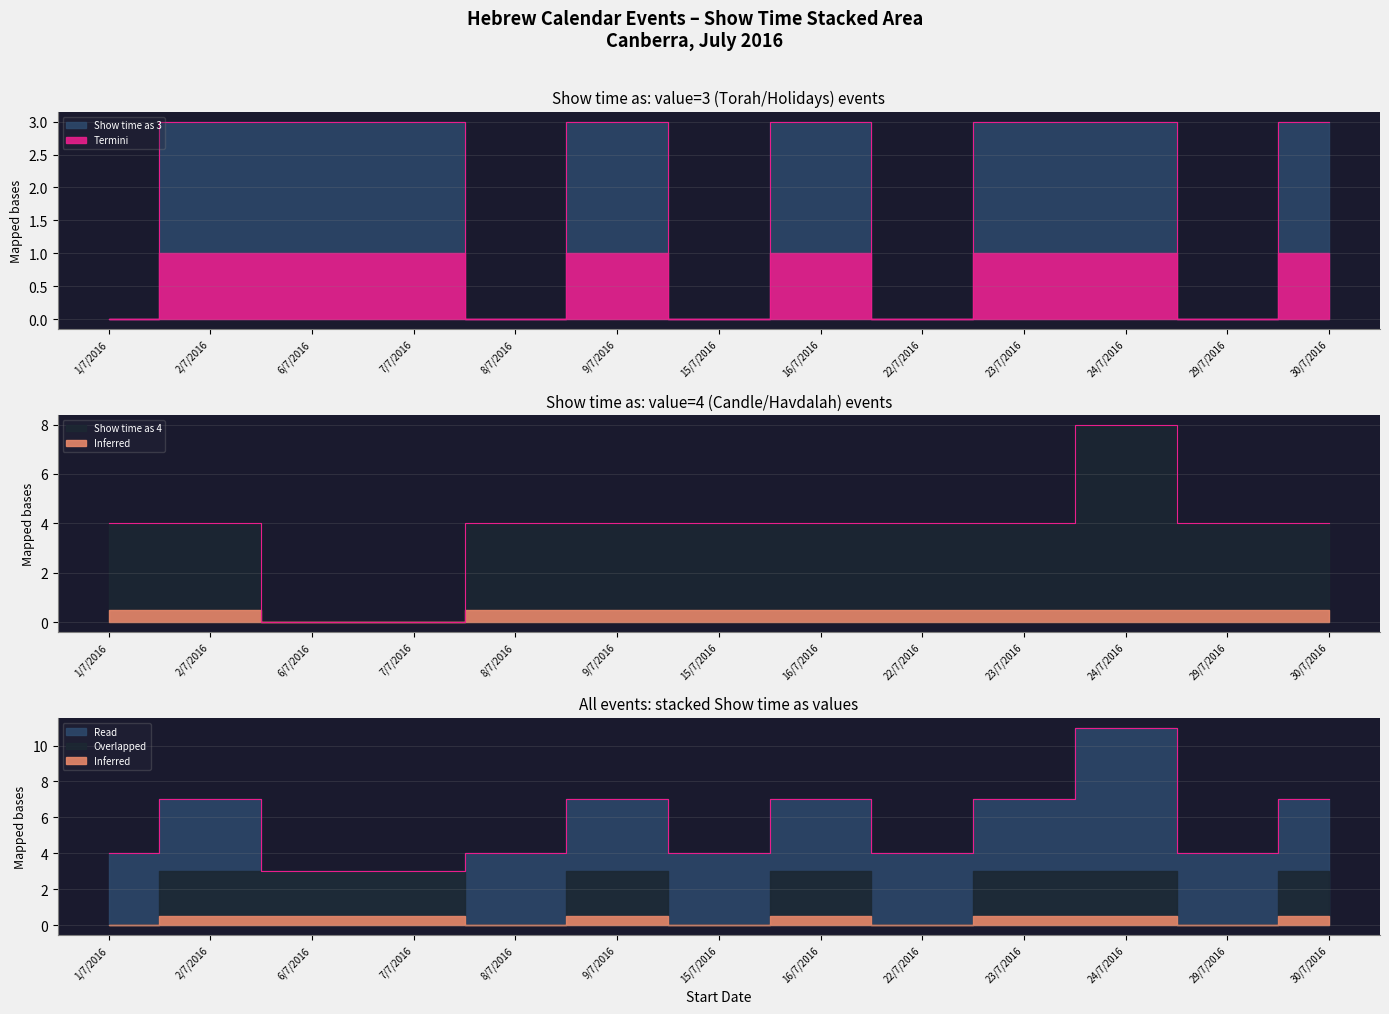

What is the total value across all series at 30/7/2016?

7